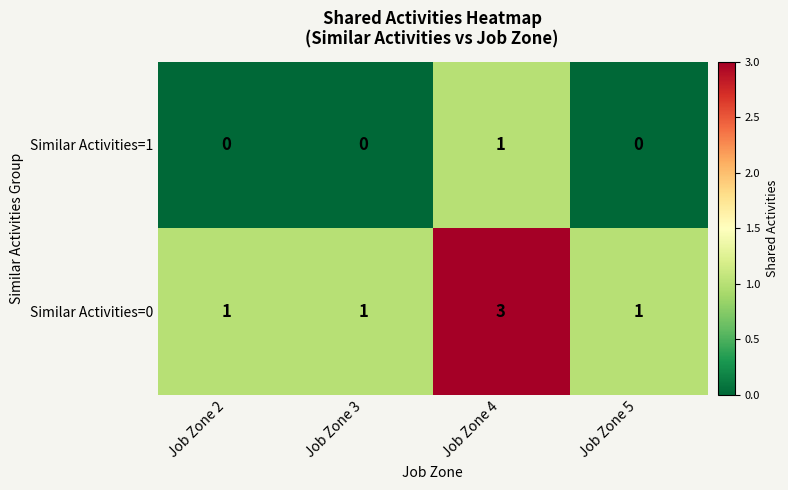

Is the value of Similar Activities=1 at Job Zone 2 greater than the value of Similar Activities=0 at Job Zone 4?

No